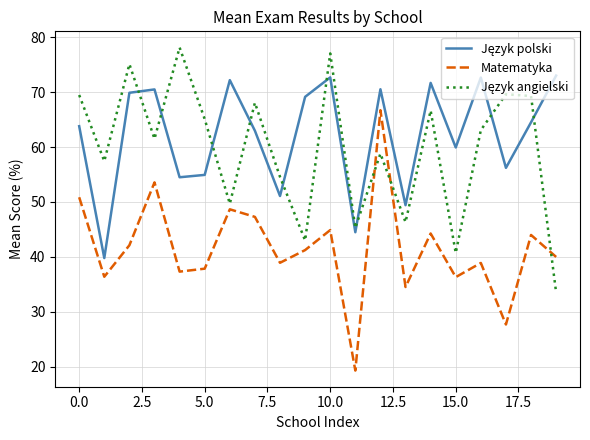

Which series has the widest spread of values?

Matematyka